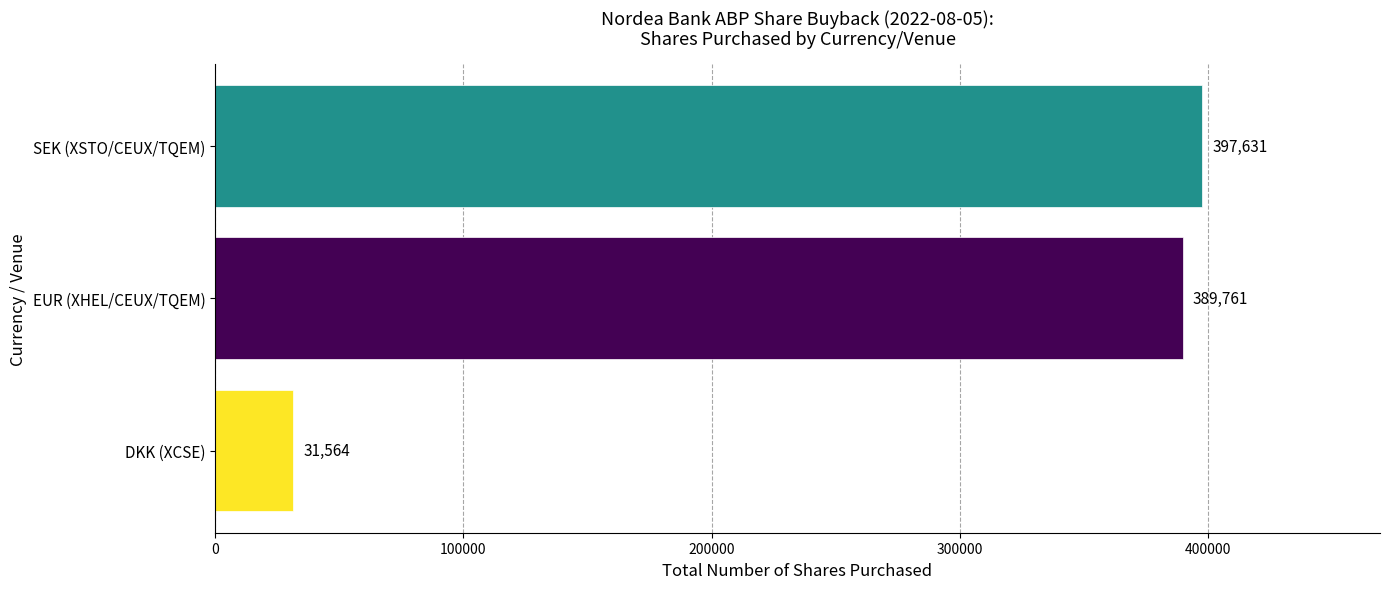

The chart shows a value of 80883 at SEK (XSTO/CEUX/TQEM). True or false?

False